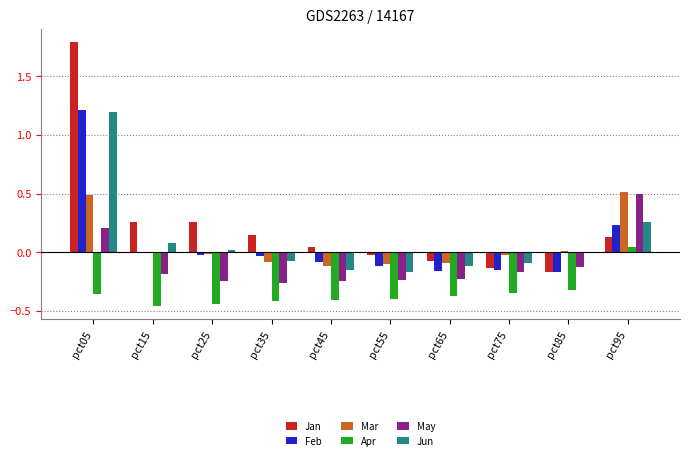

The value of Feb at pct05 is 1.7. True or false?

False